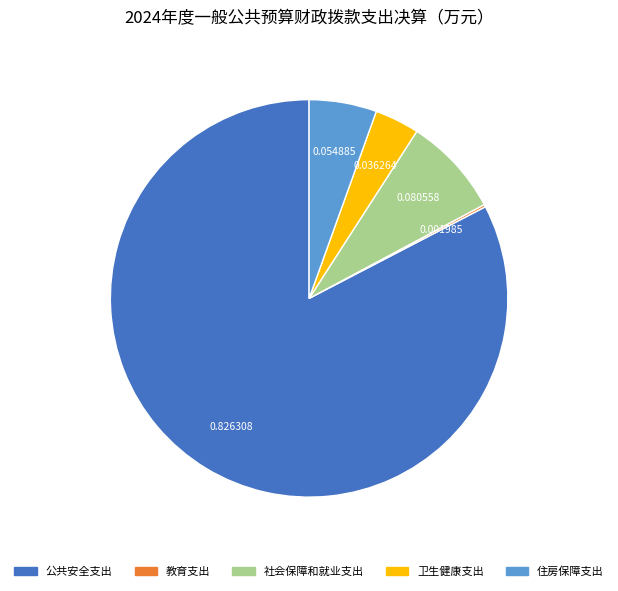

Which slice is the largest?

公共安全支出